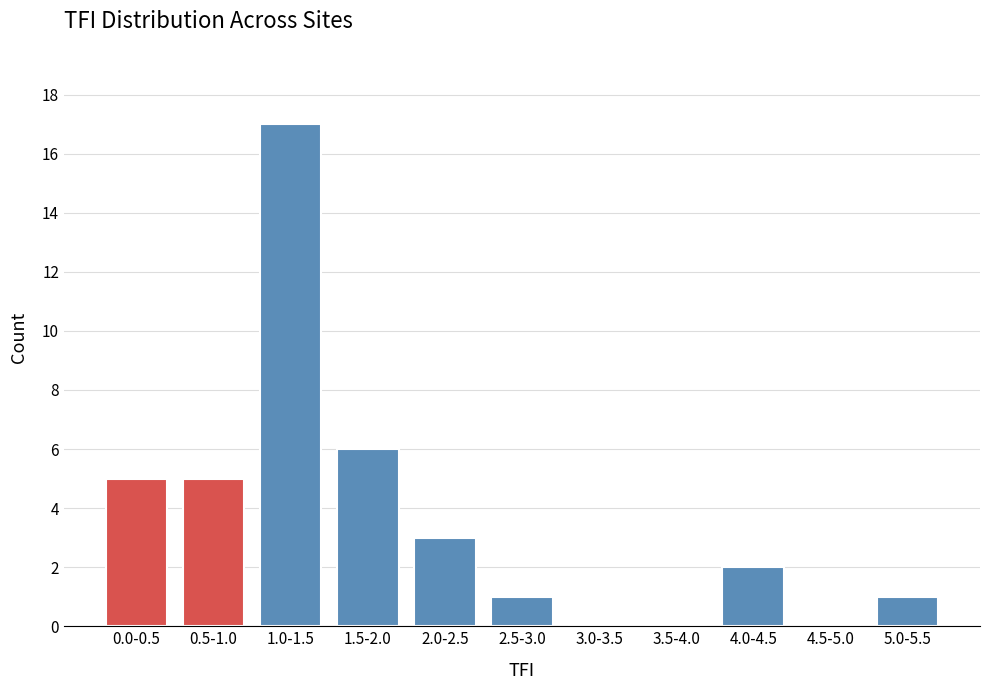

Reading left to right, transcribe all the data shown in this chart.

0.0-0.5=5	0.5-1.0=5	1.0-1.5=17	1.5-2.0=6	2.0-2.5=3	2.5-3.0=1	3.0-3.5=0	3.5-4.0=0	4.0-4.5=2	4.5-5.0=0	5.0-5.5=1